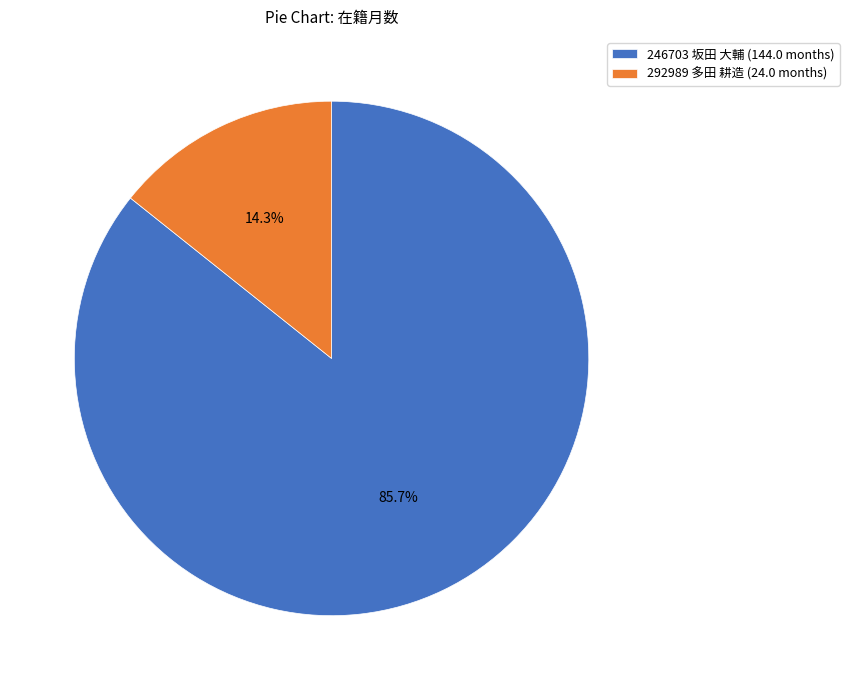

How many segments does this pie chart have?

2